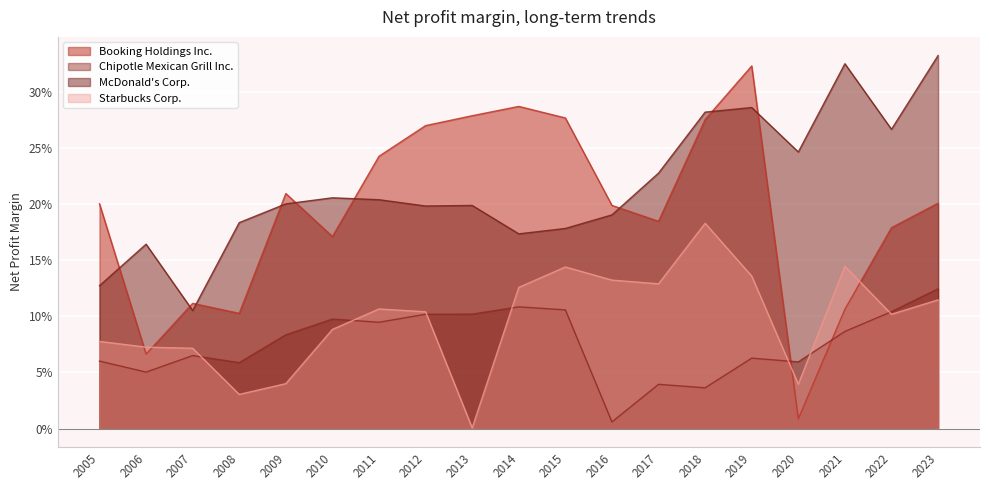

Which series has the widest spread of values?

Booking Holdings Inc.